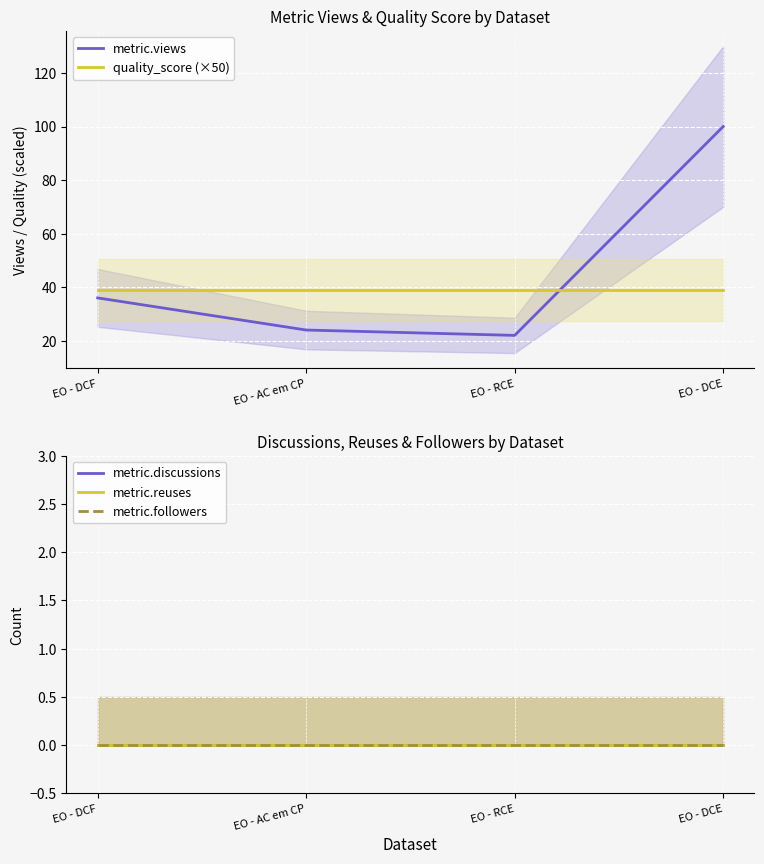

True or false: metric.reuses and metric.discussions cross at least once.

False